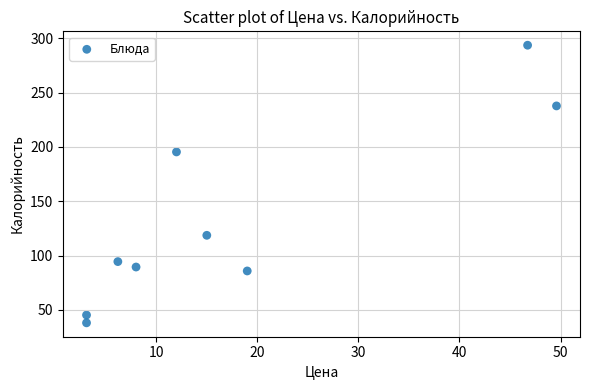

What Y value in the scatter plot is closest to 165?

195.4